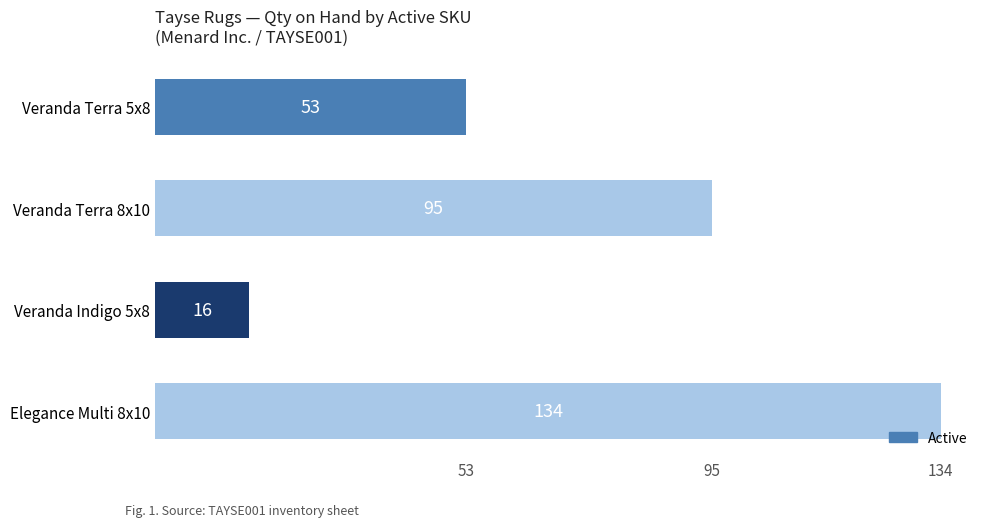

What is the difference between the maximum and second lowest values?

81